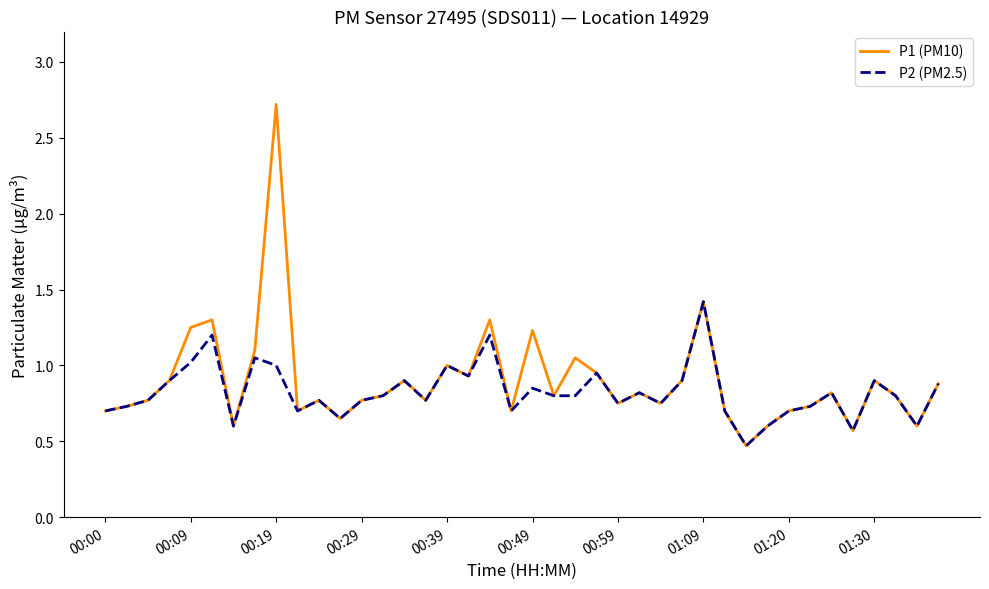

Rank the series by their maximum value, from lowest to highest.

P2 (PM2.5), P1 (PM10)